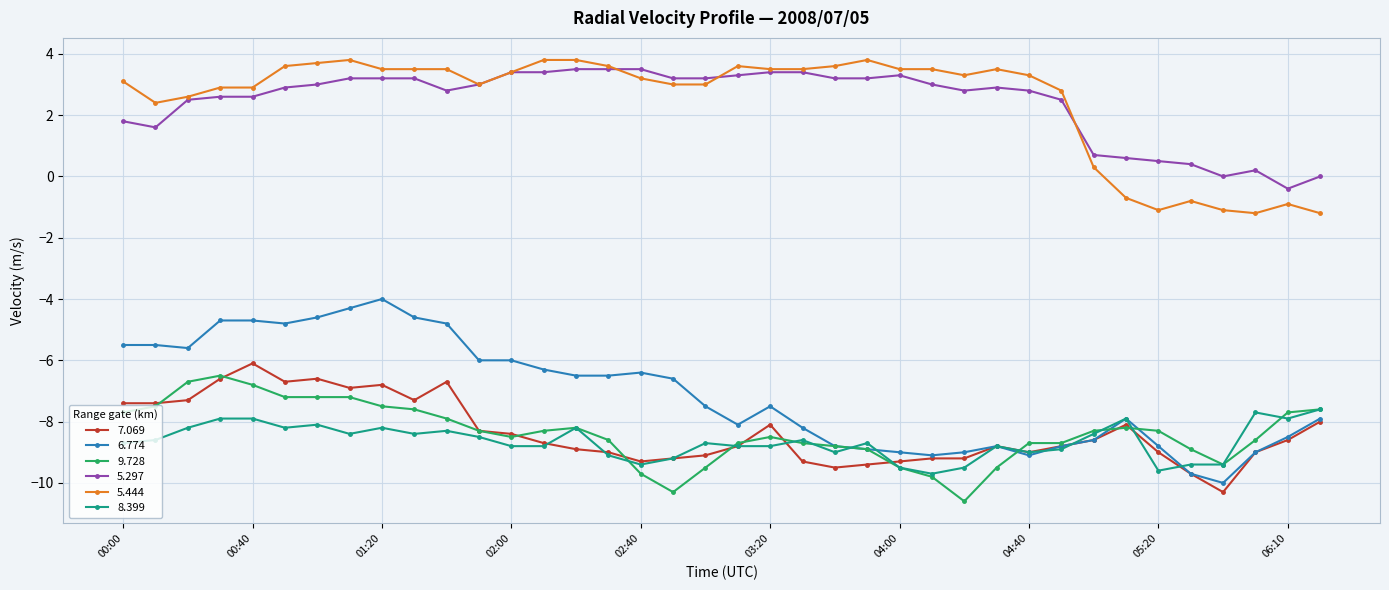

Which series has the widest spread of values?

6.774